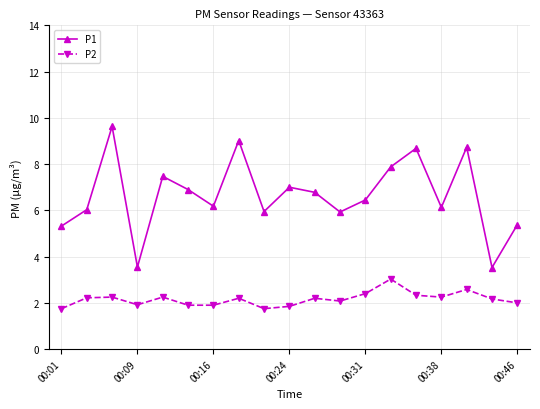

What is the value of the P1 point at the 11th from the left?

6.8